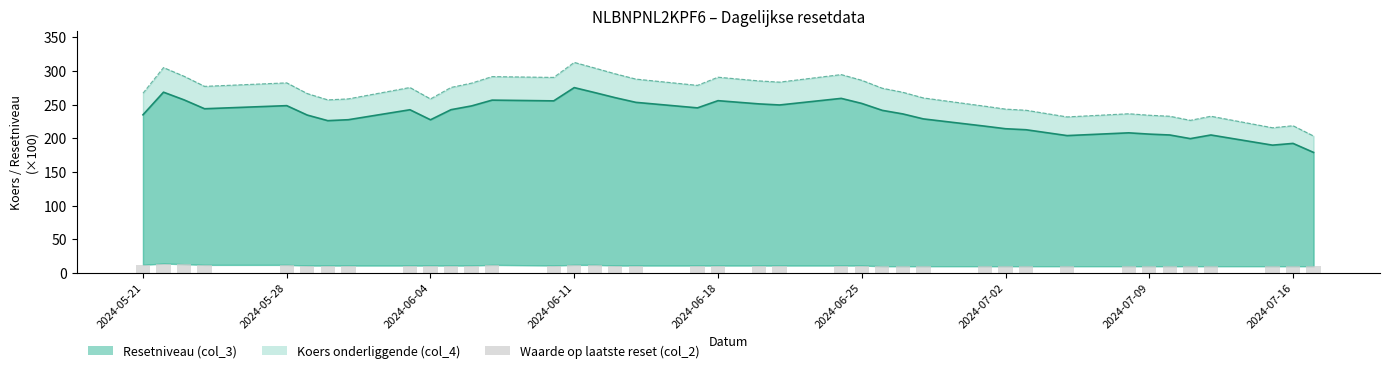

What is the smallest value displayed?

10